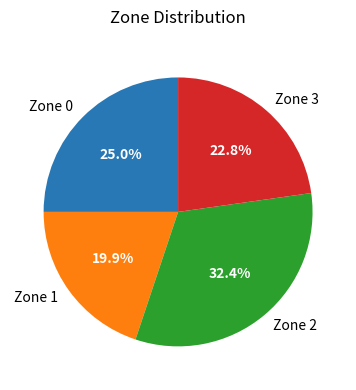

How many slices are in this pie chart?

4